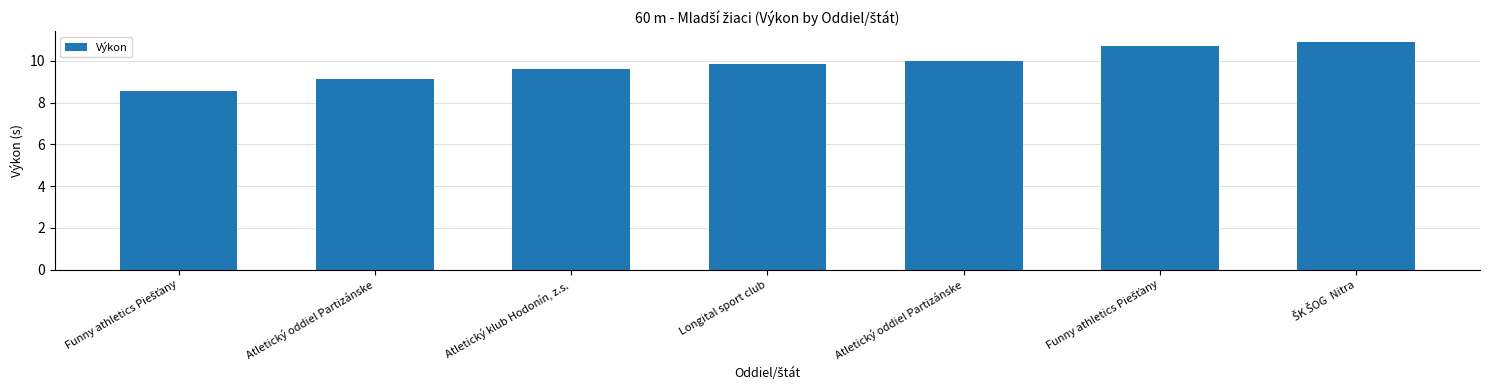

Rank the categories by value from lowest to highest.

Funny athletics Piešťany, Atletický oddiel Partizánske, Atletický klub Hodonín, z.s., Longital sport club, Atletický oddiel Partizánske, Funny athletics Piešťany, ŠK ŠOG  Nitra